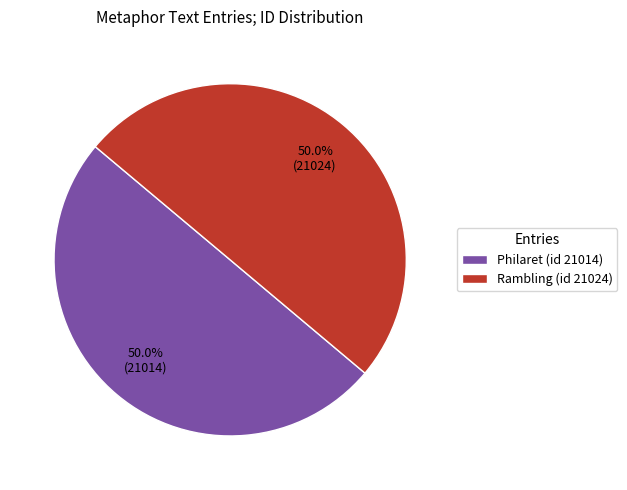

Do Rambling (id 21024) and Philaret (id 21014) together represent more than half of the pie?

Yes